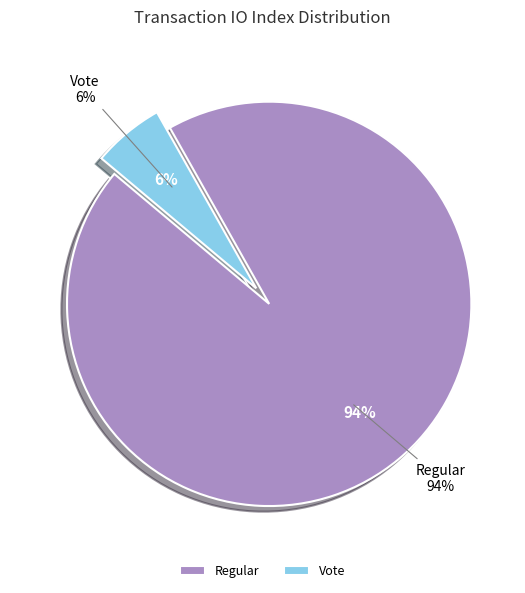

What is the change in value from tx_type_Regular (io_index=33) to tx_type_Vote (io_index=2)?

-31